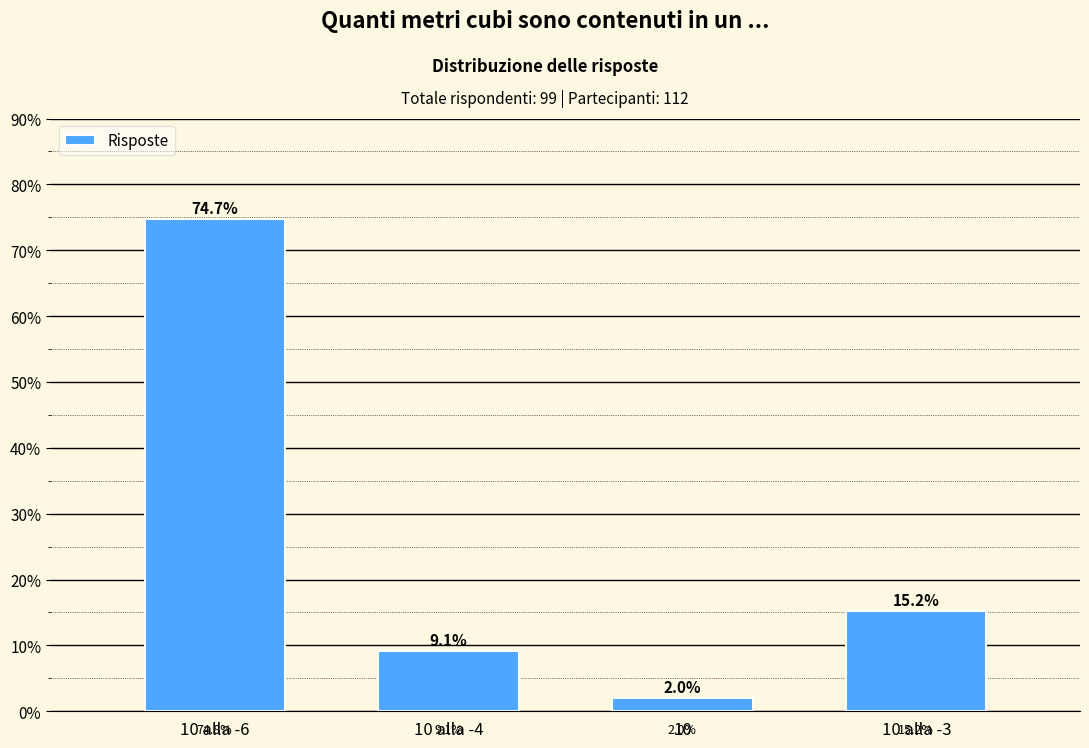

Reading right to left, extract all data points from this chart.

10 alla -3=15.2	10=2.0	10 alla -4=9.1	10 alla -6=74.7